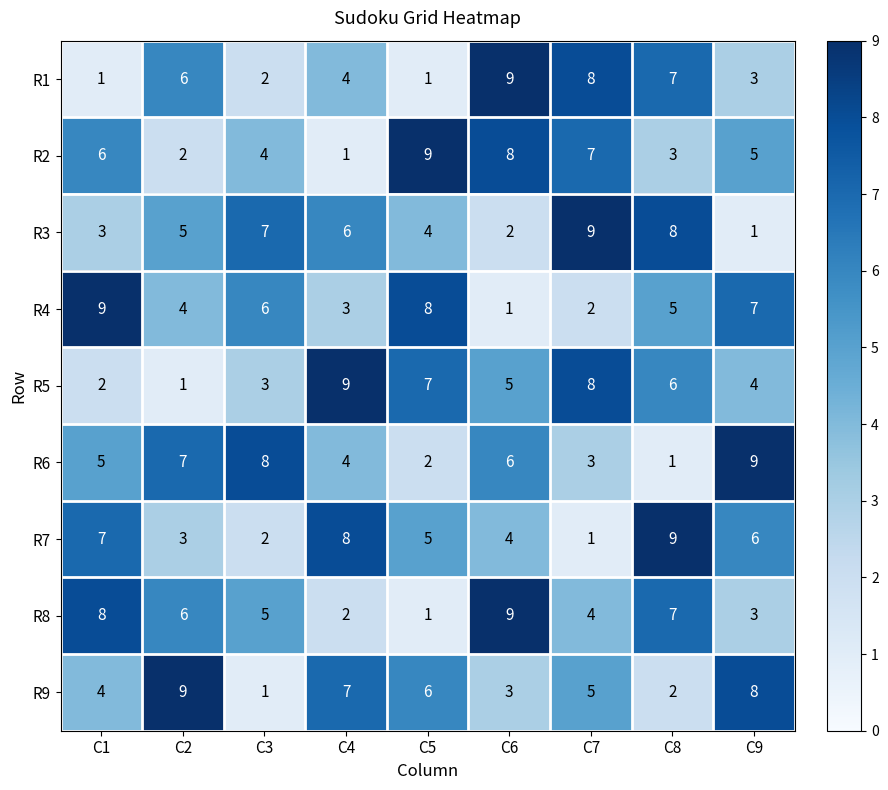

What is the difference between the maximum and minimum values in the R4 series?

8